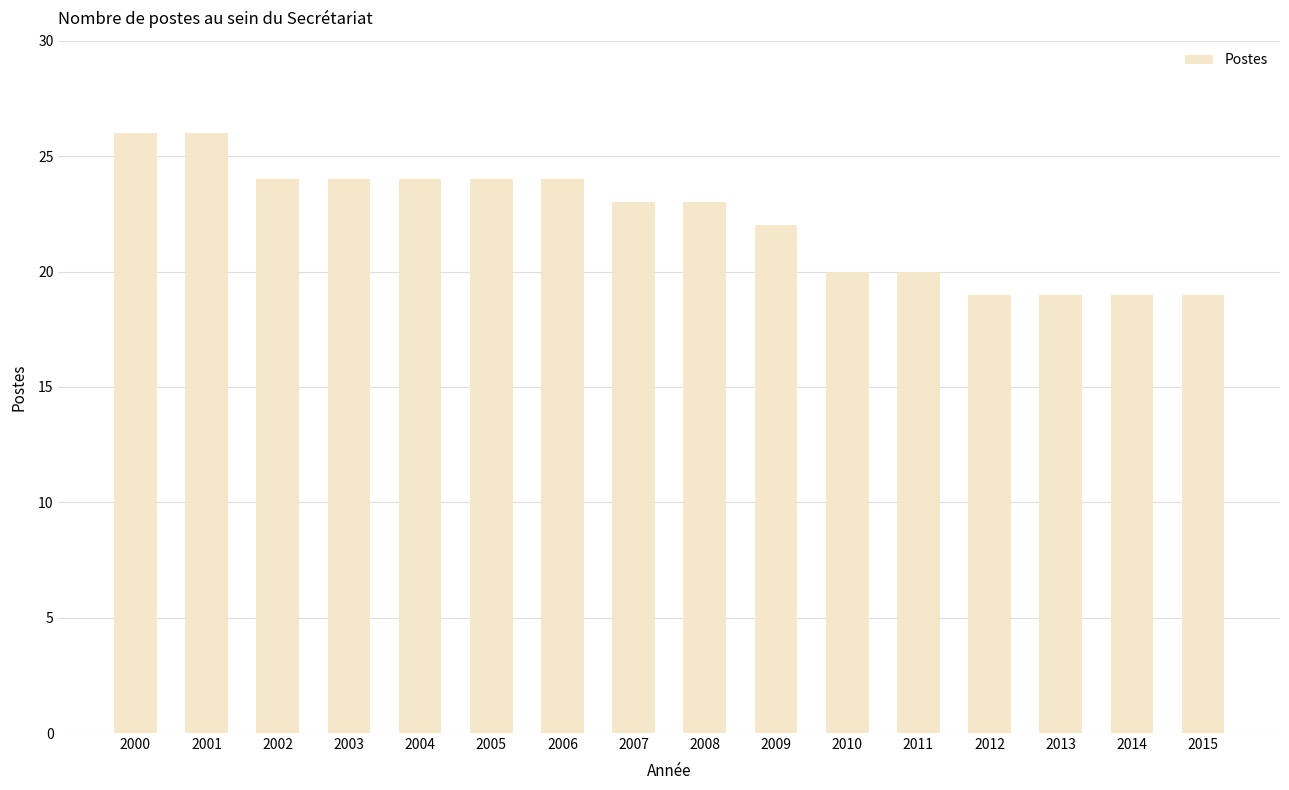

What is the sum of all values?

356